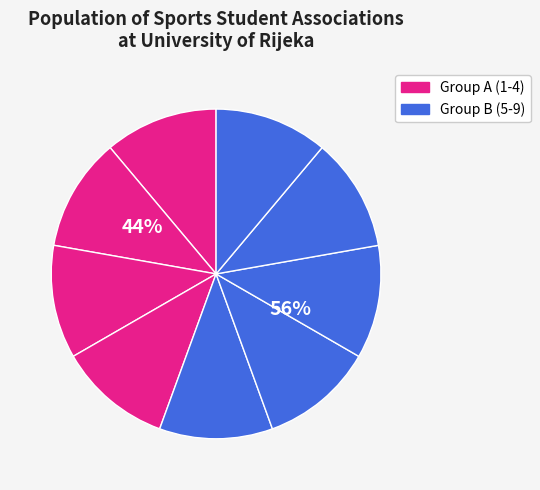

What is the ratio of the value at S.V.U. PFRI to the value at SŠD PRAVNIK?

1.0